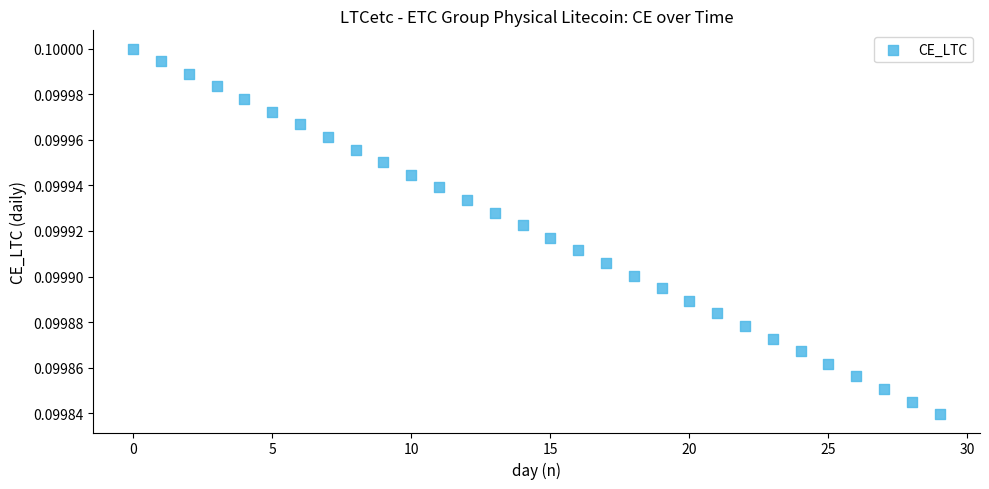

How many points are shown in the scatter plot?

30